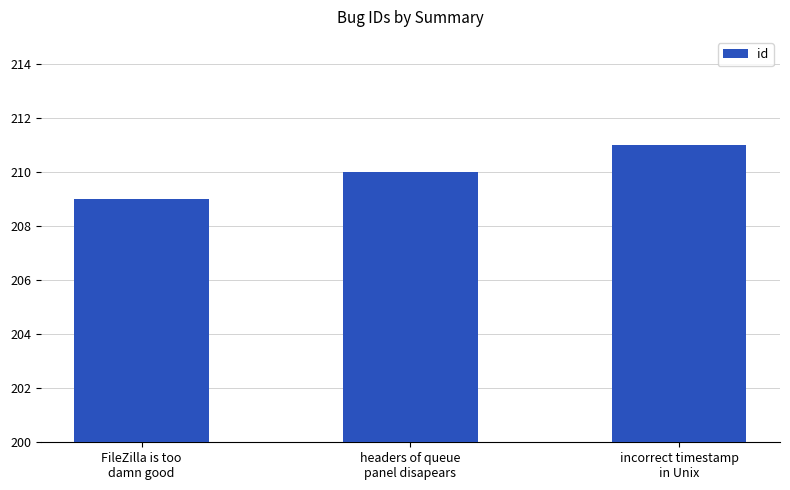

What is the sum of all values?

630